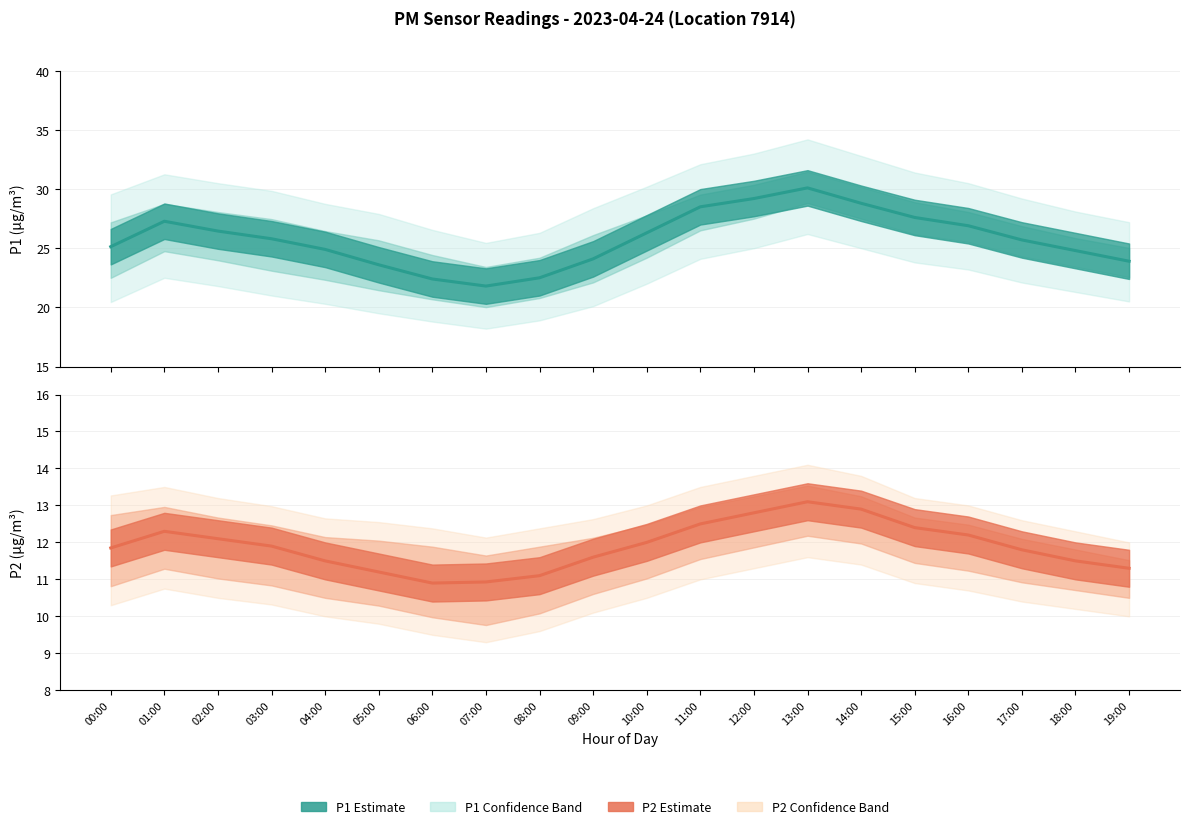

Rank the series by their maximum value, from lowest to highest.

P2 Estimate, P1 Estimate